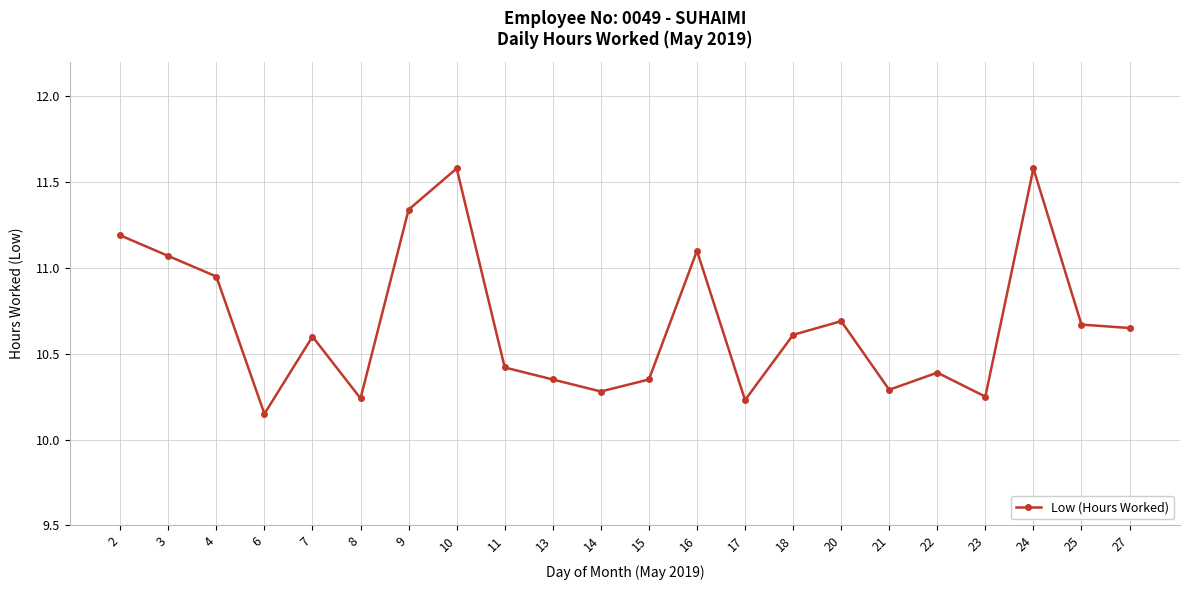

What is the difference between the second highest and minimum values?

1.4